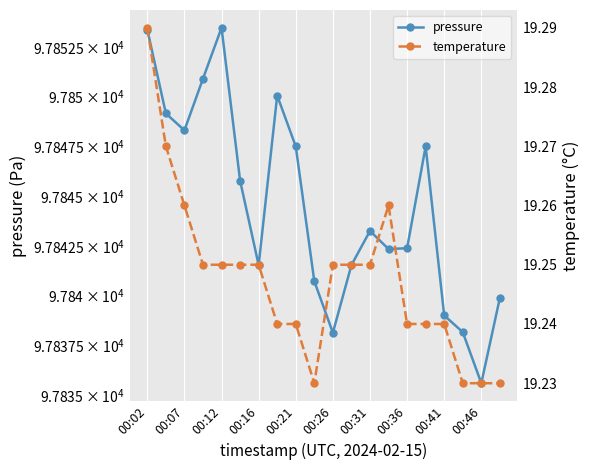

In temperature, how many points are higher than both neighbors (excluding endpoints)?

1